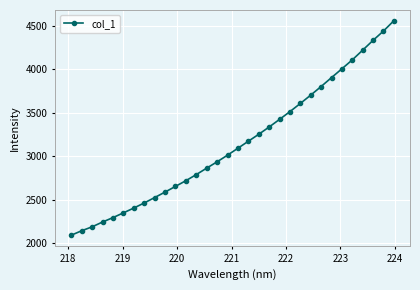

What is the value of the 7th point from the left?

2406.4